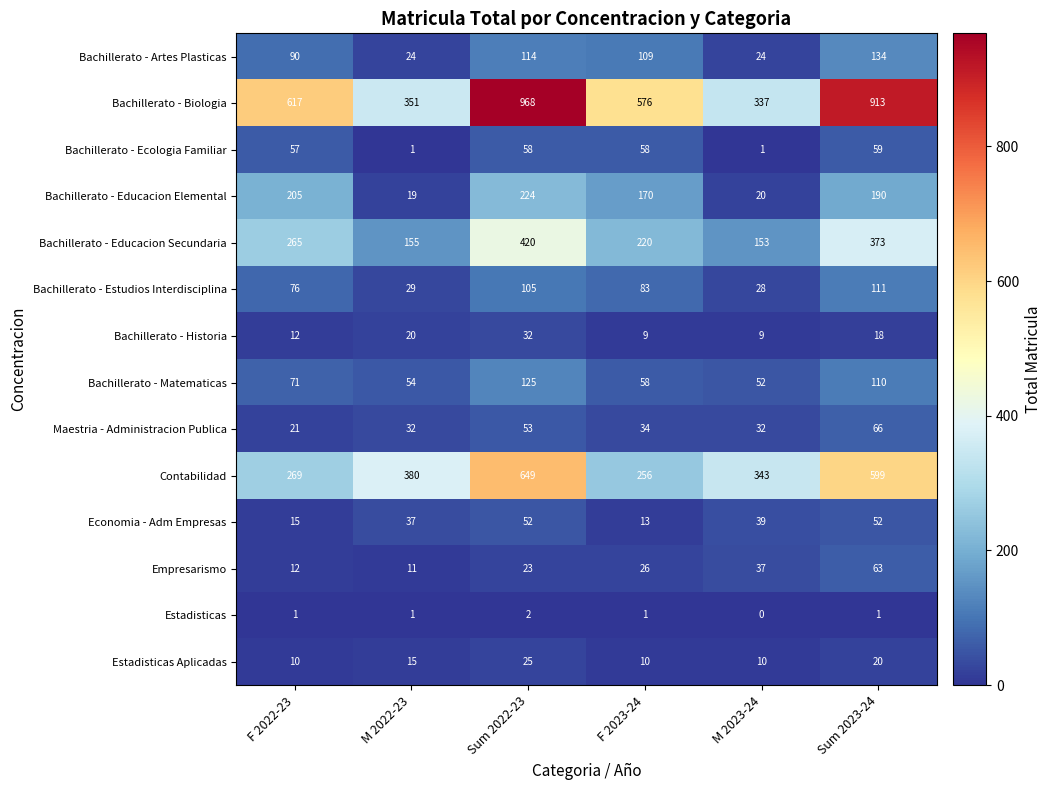

The Bachillerato - Estudios Interdisciplina series shows 76 at F 2022-23. True or false?

True